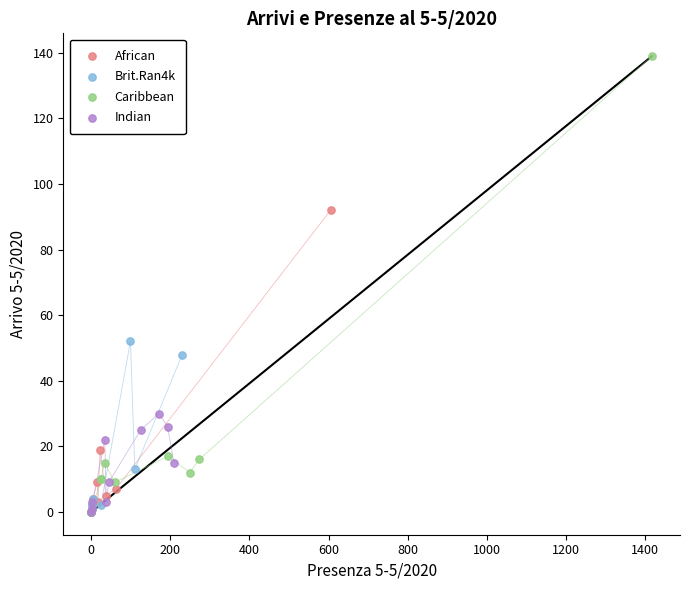

What are all the series names shown in the legend?

African, Brit.Ran4k, Caribbean, Indian